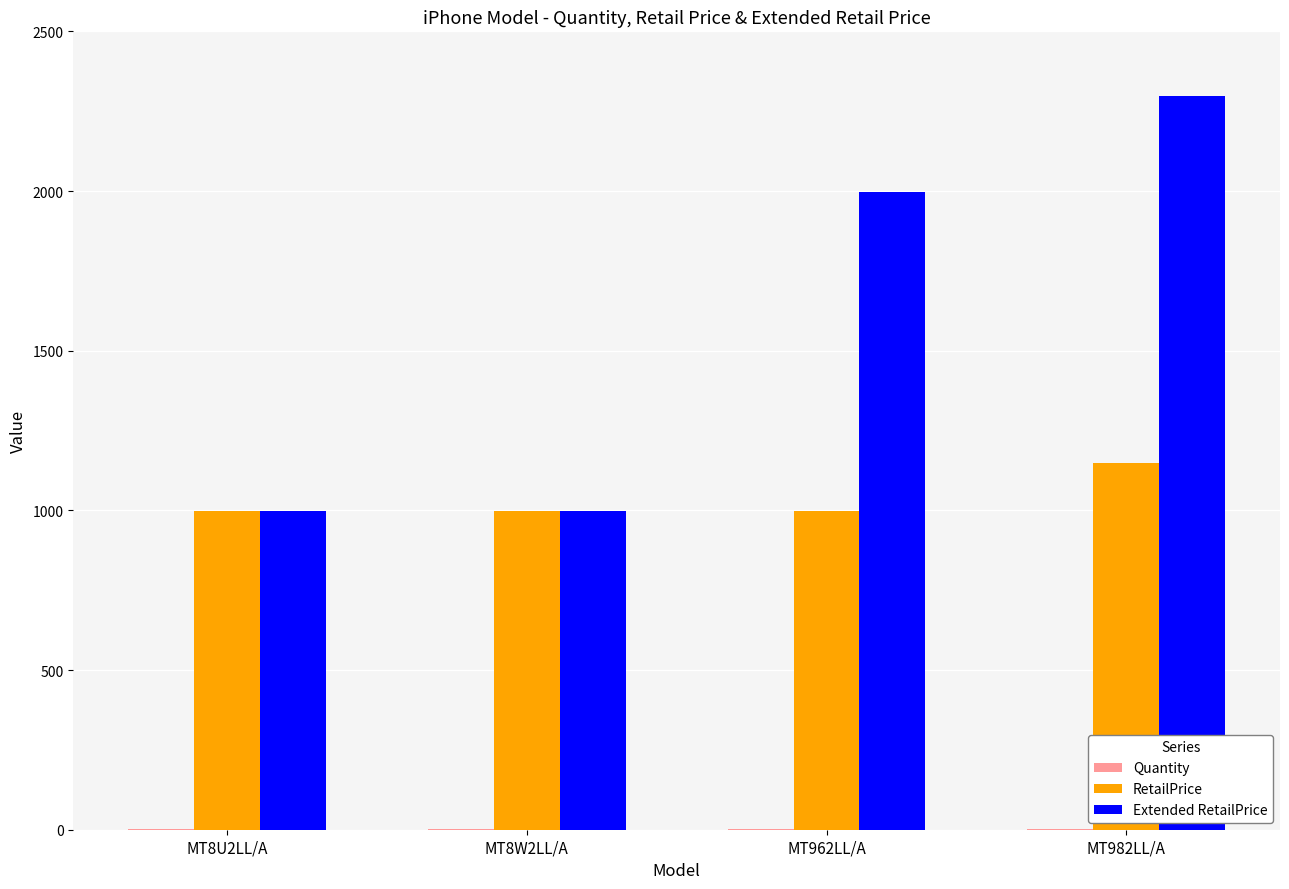

The value of RetailPrice at MT8W2LL/A is 510. True or false?

False